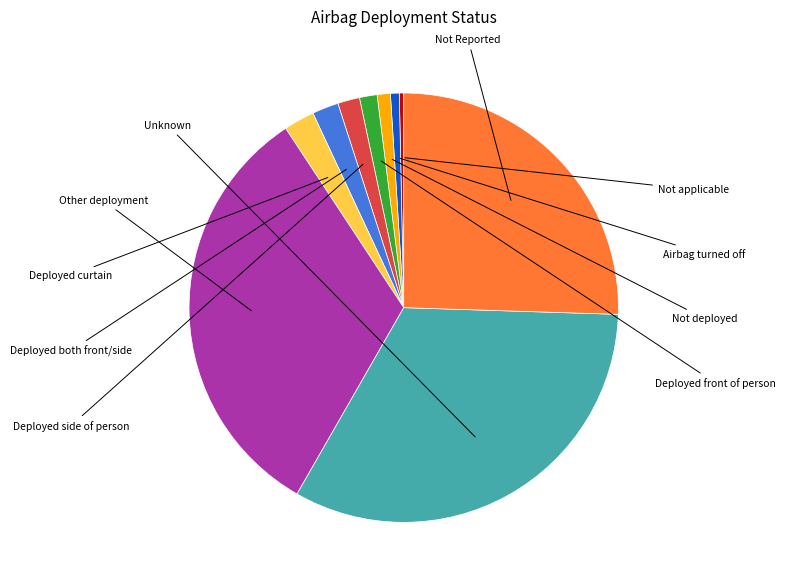

What percentage is the Not deployed slice, to the nearest percent?

1%